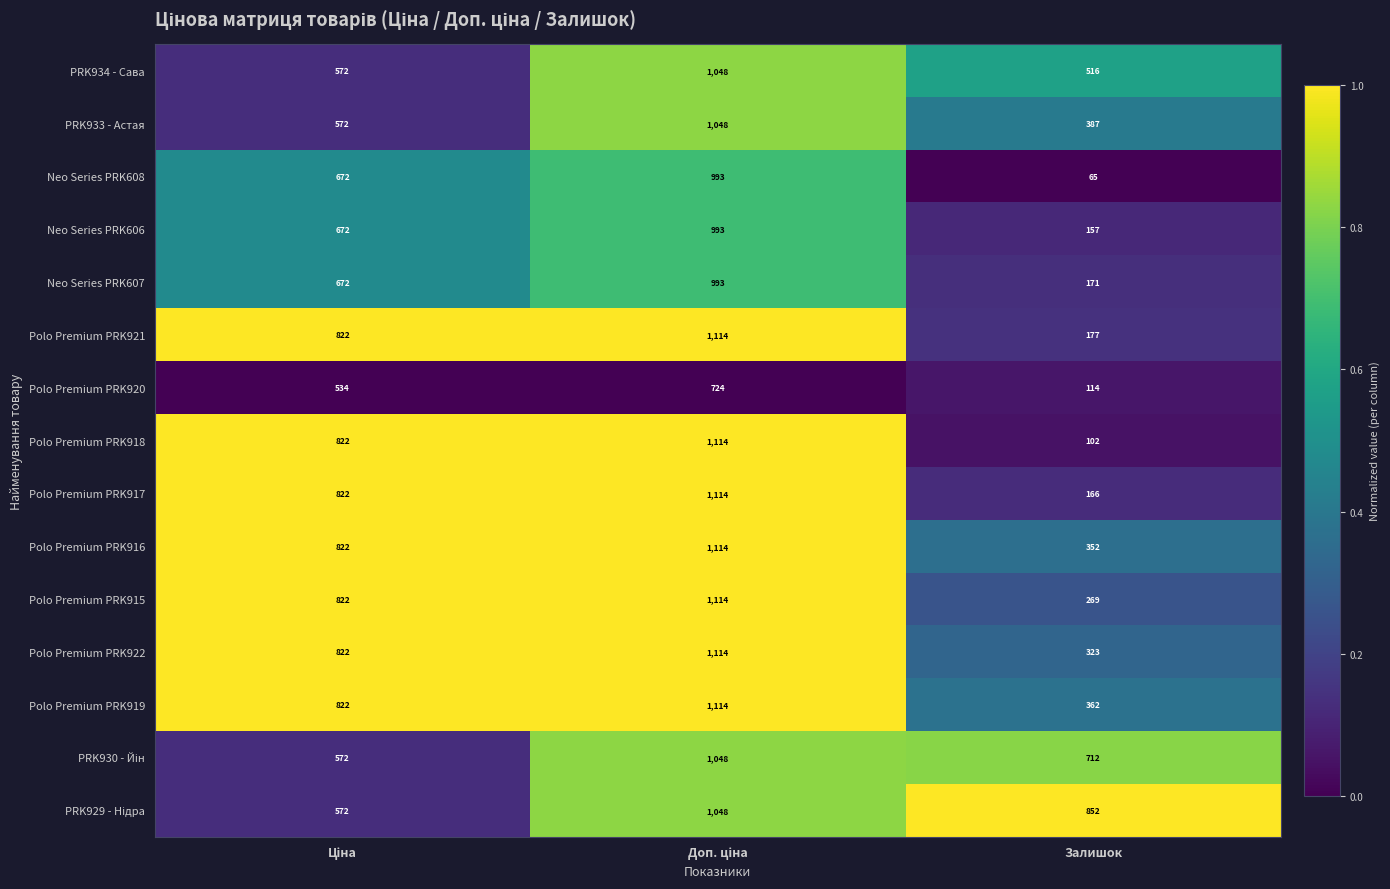

What is the total value across all series at Залишок?

4725